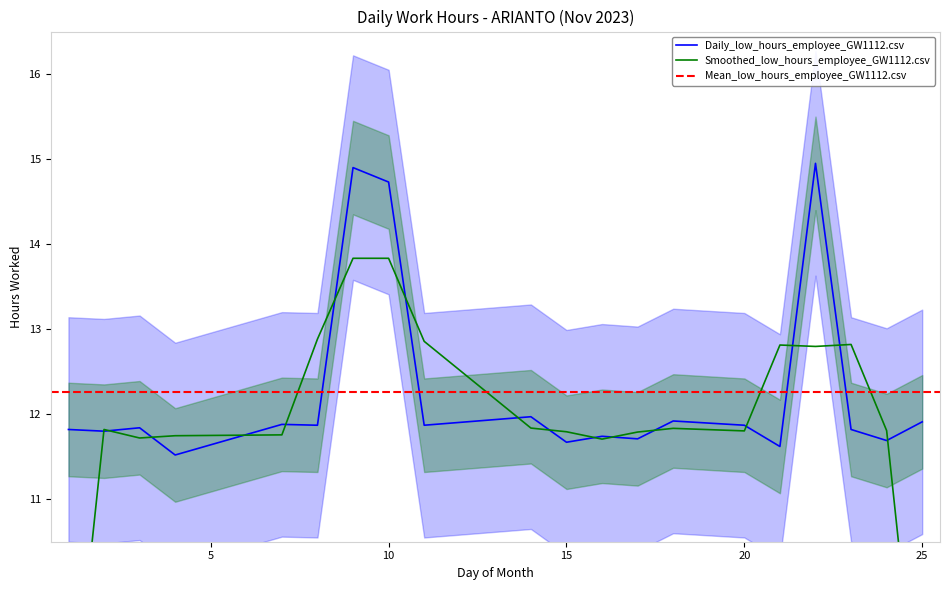

Where is the data nearest to the value 13?

14